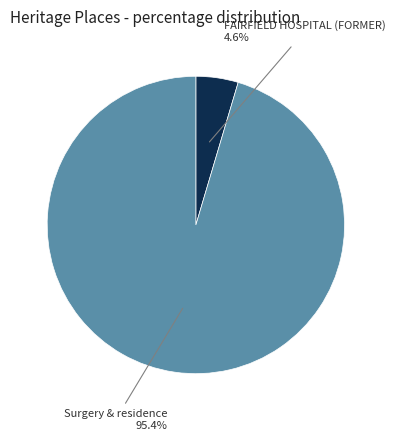

Is there any slice that represents more than half of the pie?

Yes